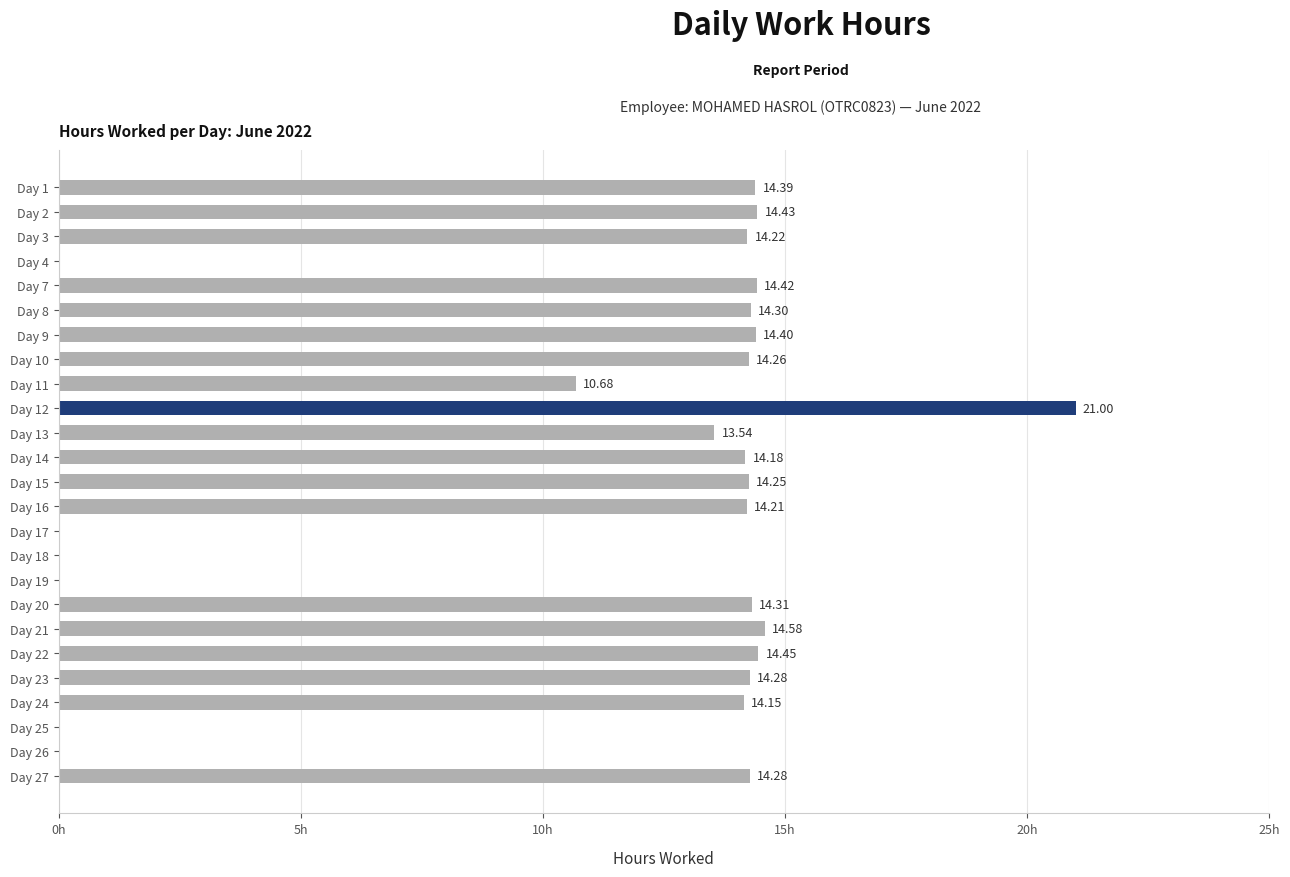

Which has a higher value, Day 2 or Day 25?

Day 2